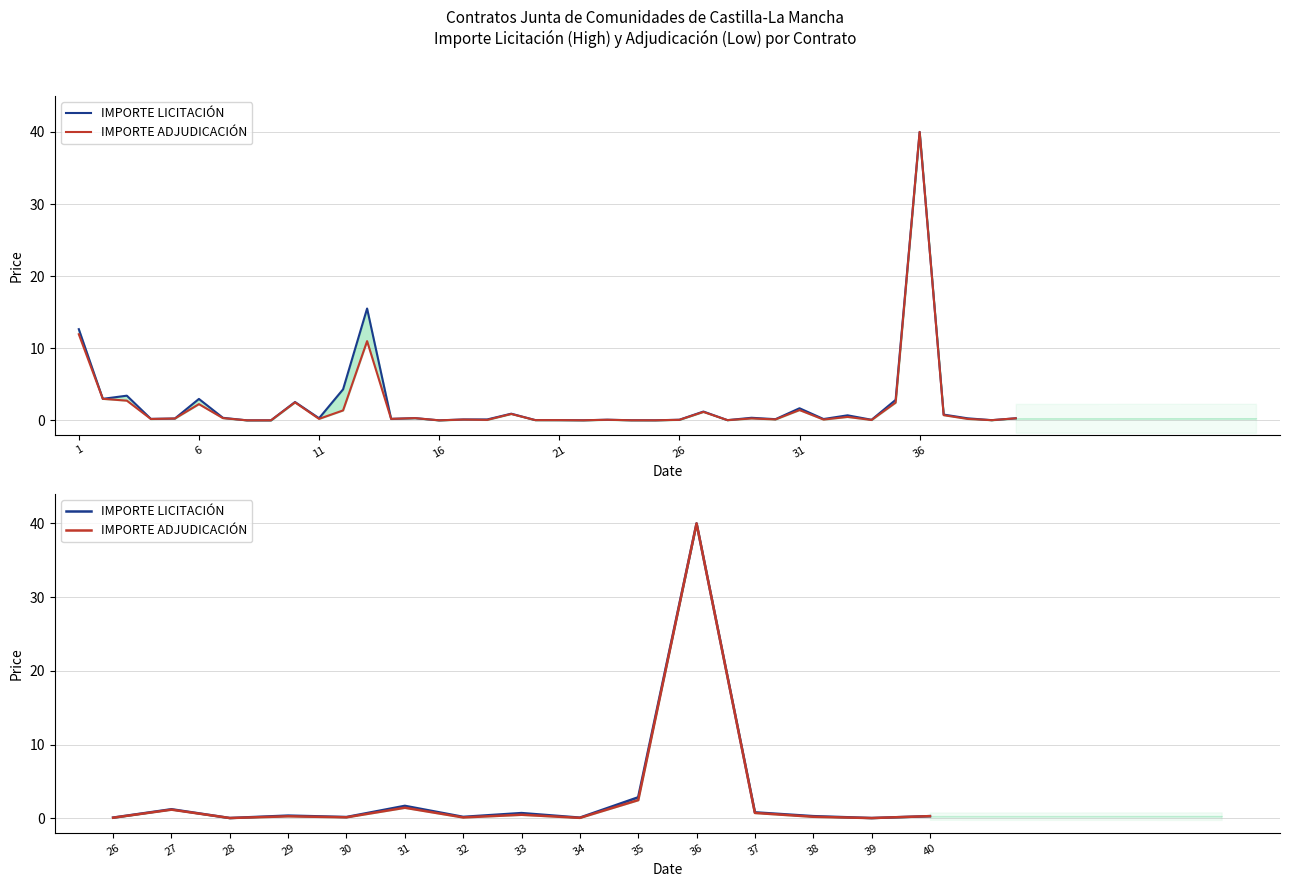

Rank the series by their maximum value, from highest to lowest.

IMPORTE LICITACIÓN, IMPORTE ADJUDICACIÓN